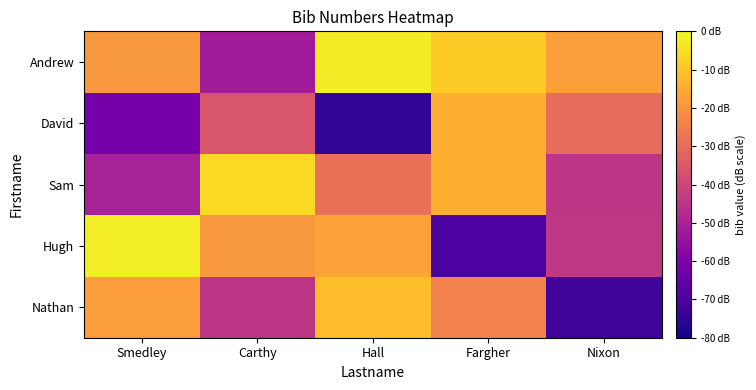

Reading left to right, extract all data points from this chart.

Nathan: Smedley=-18.1	Carthy=-44.9	Hall=-11.3	Fargher=-24.2	Nixon=-72.5
Hugh: Smedley=-2.0	Carthy=-19.1	Hall=-17.1	Fargher=-69.8	Nixon=-44.0
Sam: Smedley=-50.3	Carthy=-5.9	Hall=-28.5	Fargher=-14.2	Nixon=-44.5
David: Smedley=-61.8	Carthy=-35.6	Hall=-74.9	Fargher=-13.8	Nixon=-29.5
Andrew: Smedley=-19.4	Carthy=-51.6	Hall=-2.3	Fargher=-8.6	Nixon=-17.7